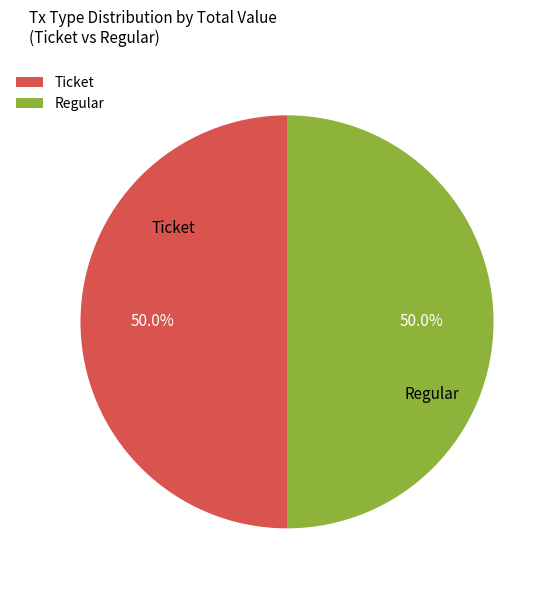

What is the total percentage of Regular and Ticket?

100.0%